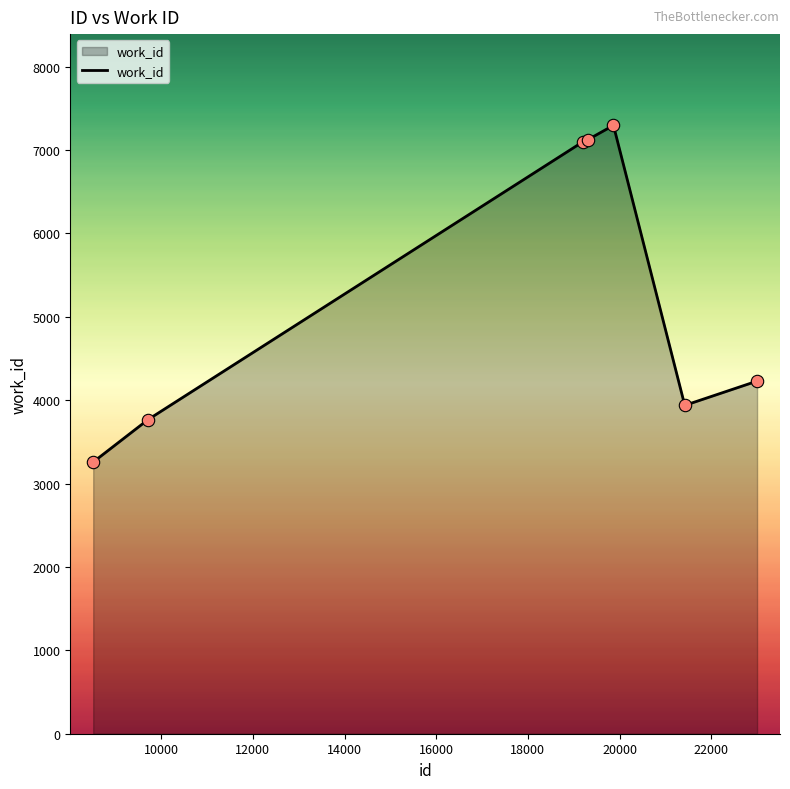

What is the greatest value displayed?

7296